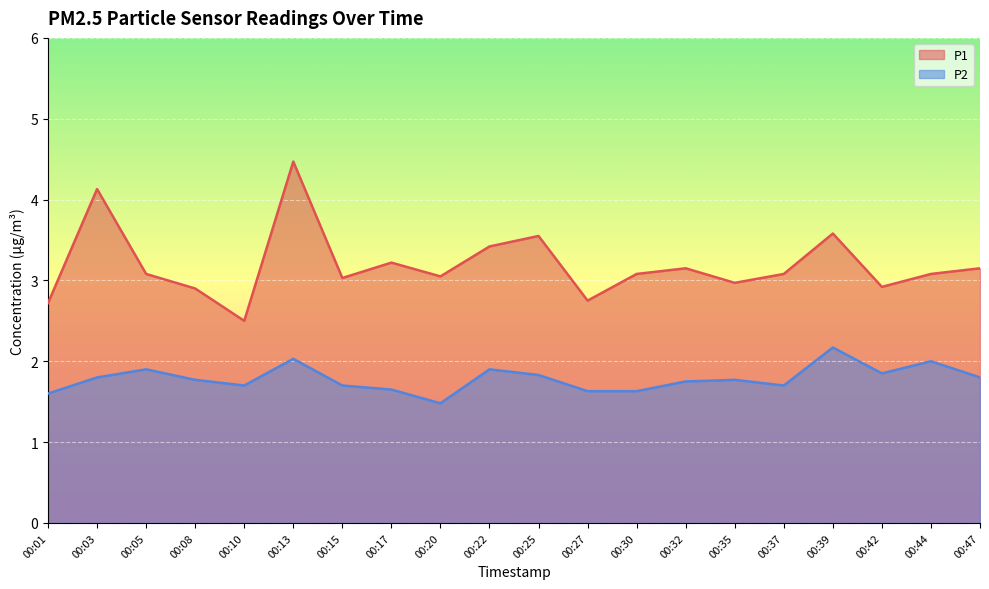

What is the smallest value displayed?

1.5